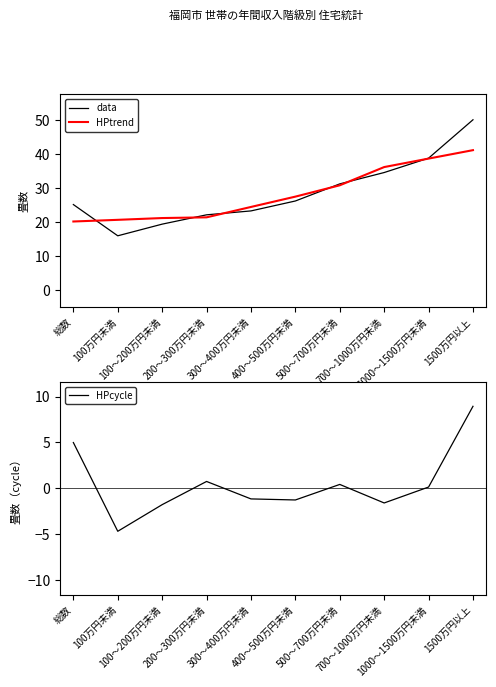

True or false: HPcycle has more than 2 points higher than both neighbors.

False